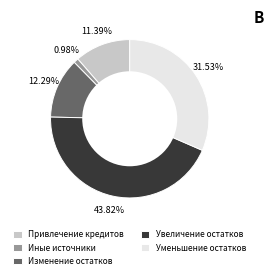

True or false: Привлечение кредитов accounts for 18% of the total.

False